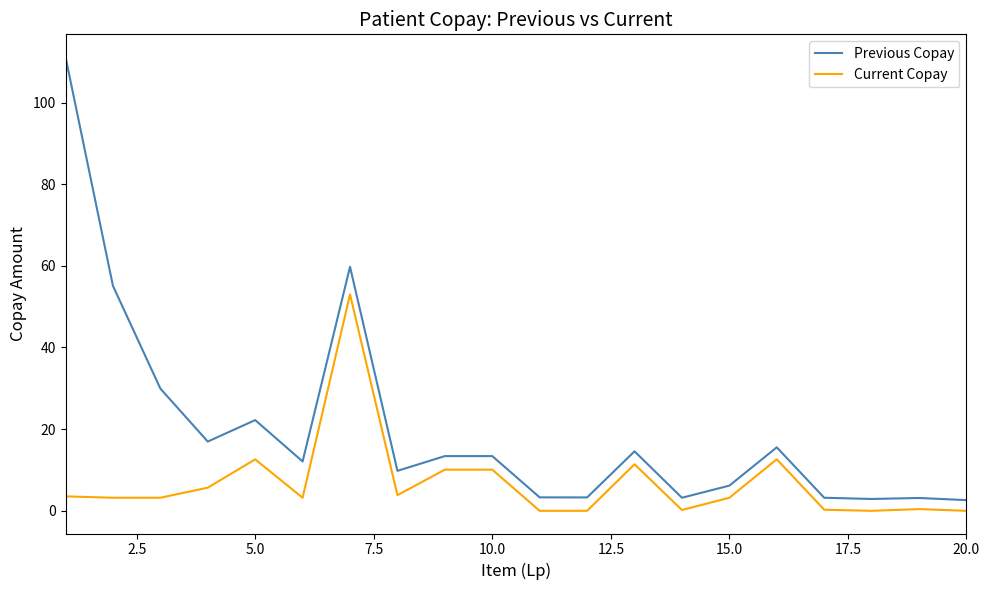

Does the chart display data point markers on the line(s)?

No